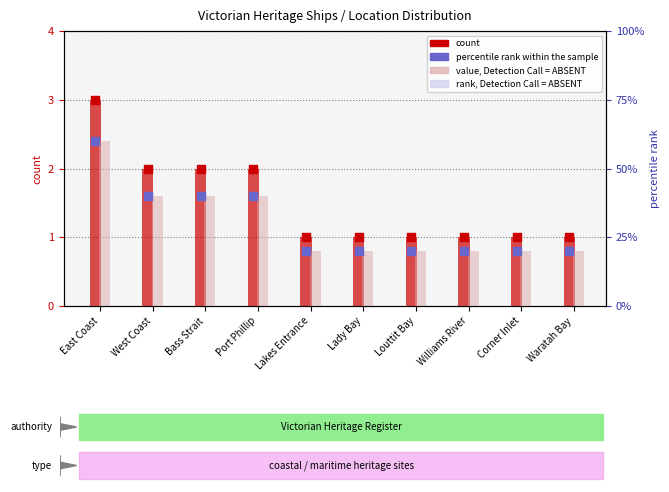

At how many categories does at least one series exceed 26?

4